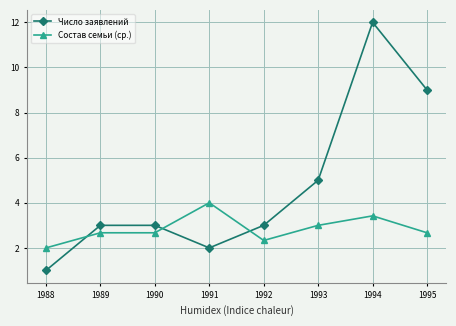

True or false: Состав семьи (ср.) and Число заявлений cross at least once.

True